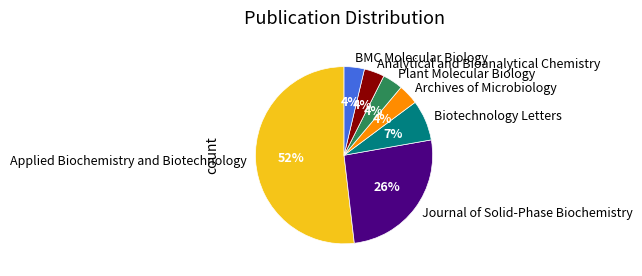

What is the ratio of the value at Plant Molecular Biology to the value at Applied Biochemistry and Biotechnology?

0.1